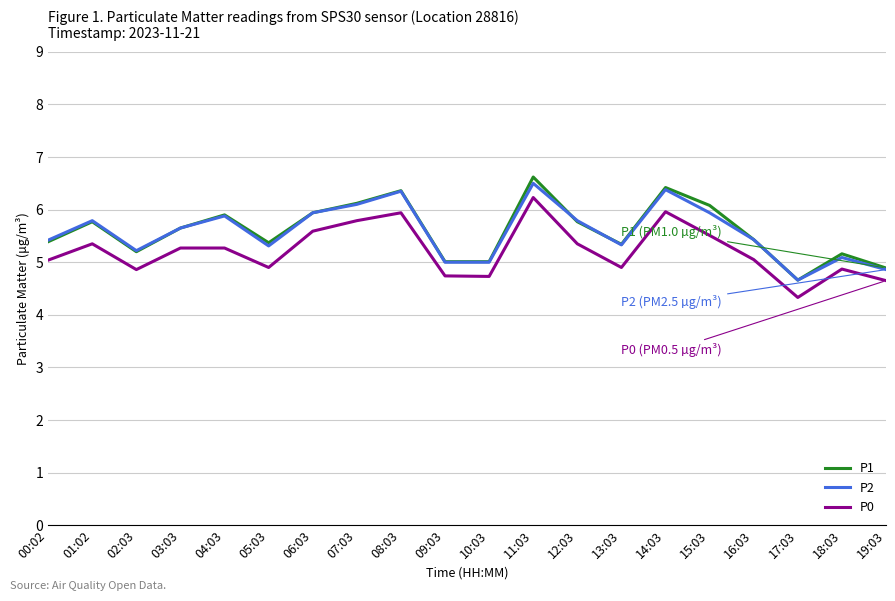

What is the minimum value shown in the chart?

4.3